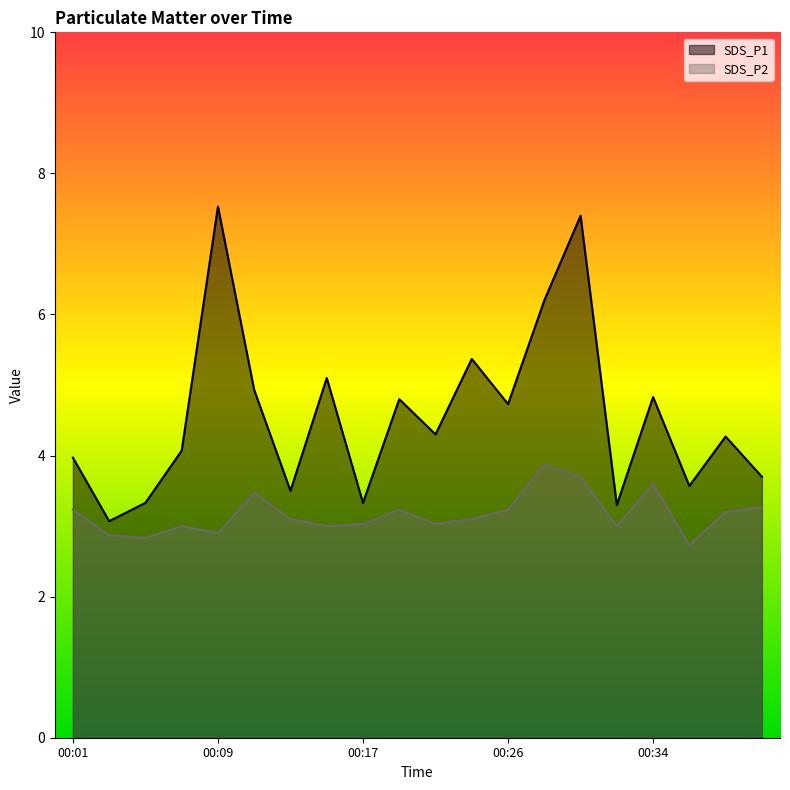

How many lines are shown in the chart?

2